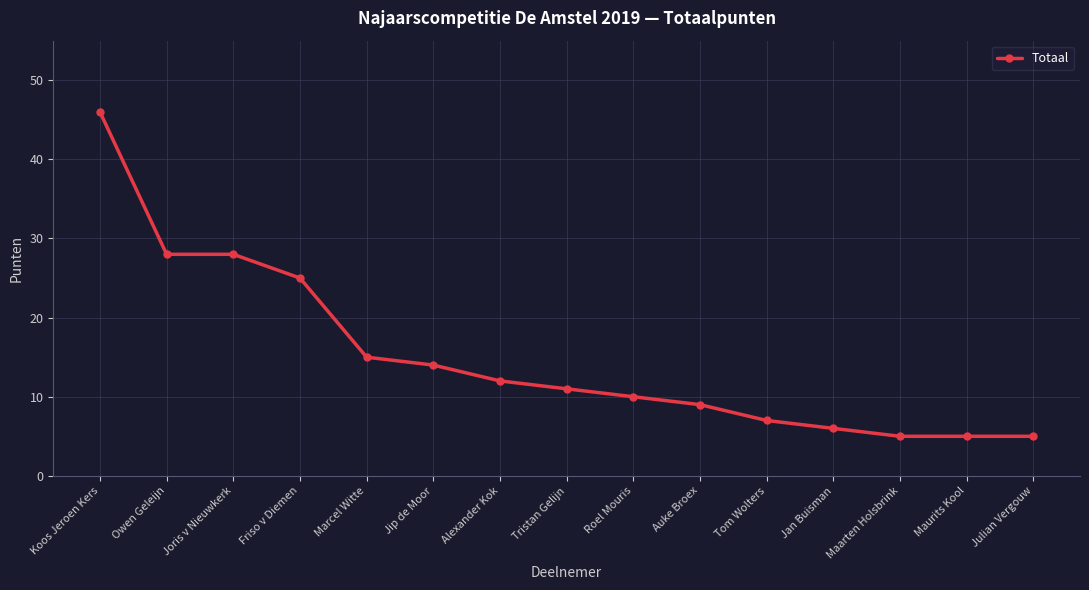

Read the value at Alexander Kok.

12